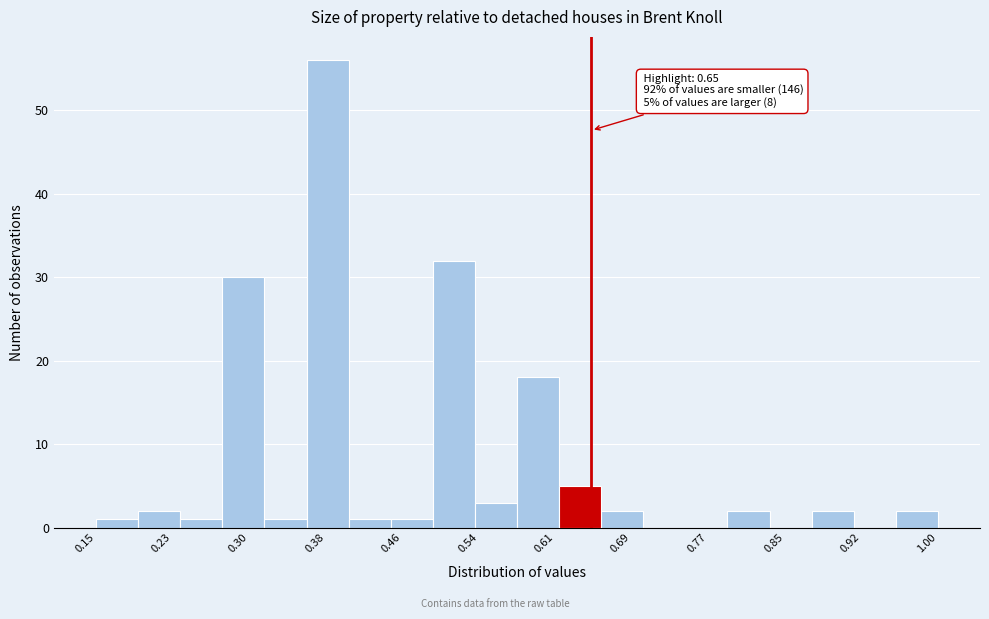

Over which range of the x-axis is the bar tallest?

0.36 to 0.41